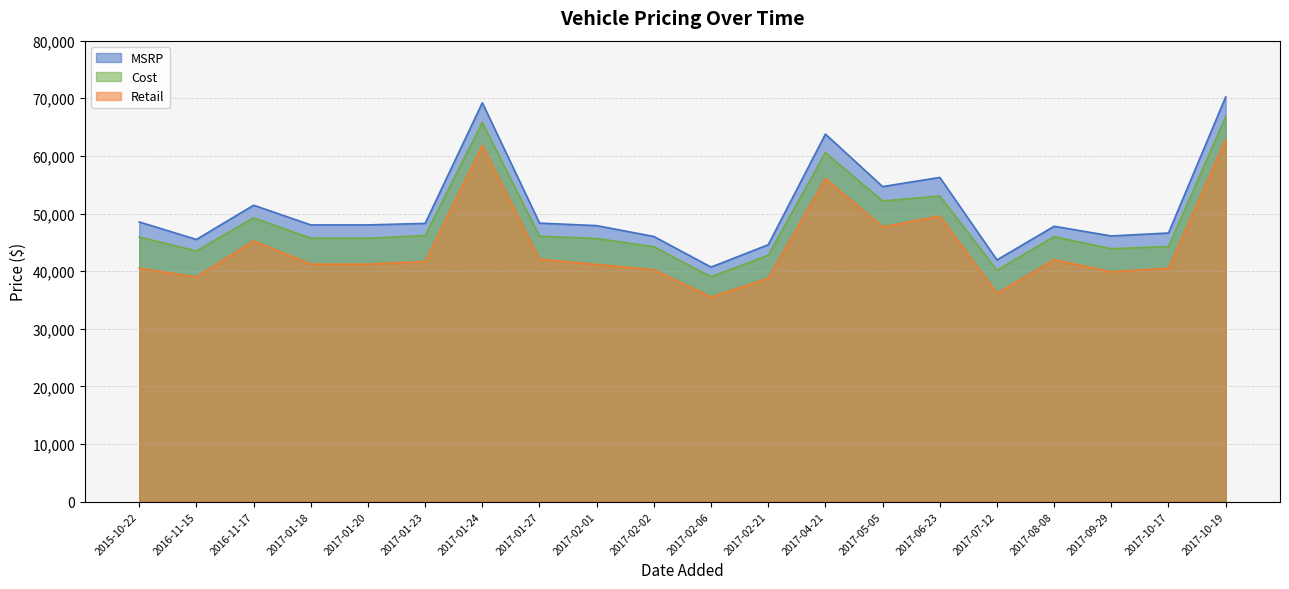

What position from the right is 2017-01-20?

16